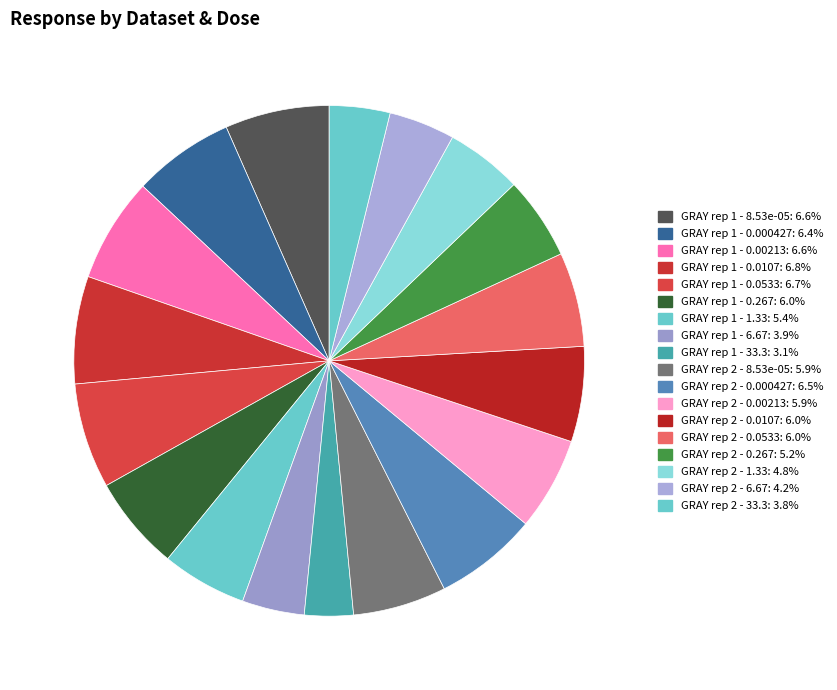

To the nearest percent, what is the difference between the largest and smallest slice percentages?

4%